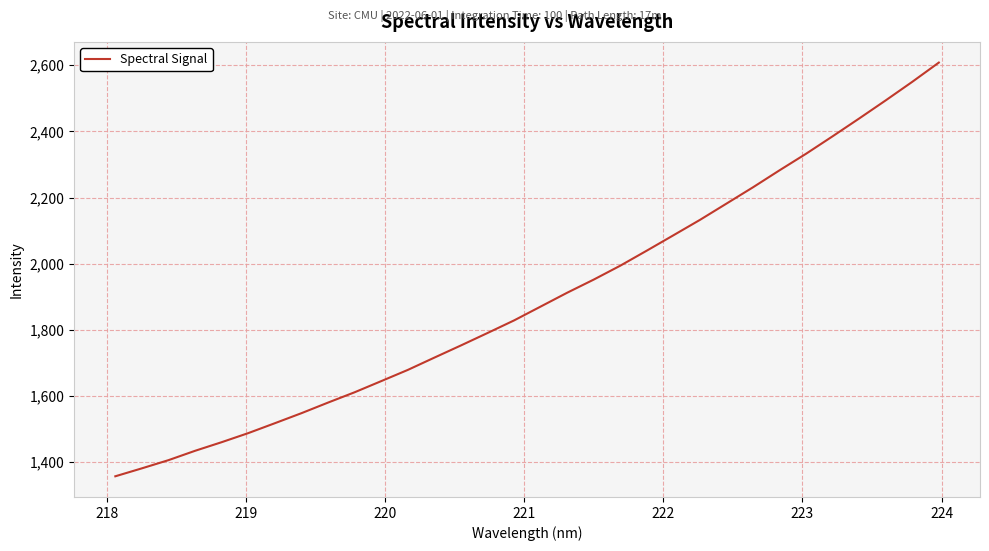

What is the smallest value displayed?

1357.3